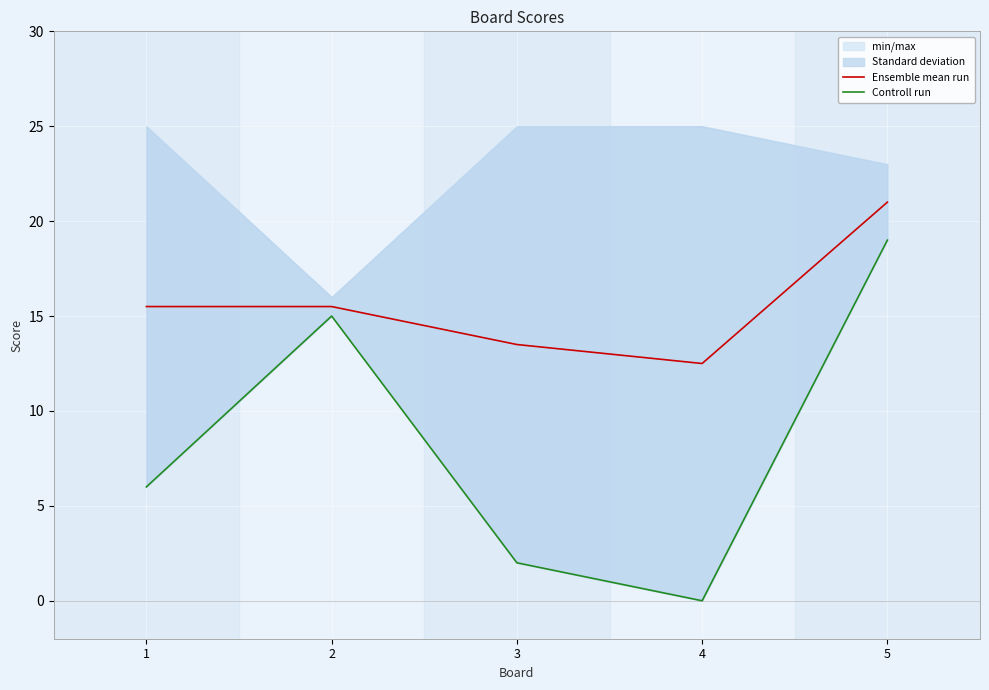

At which category is the sum across all series the highest?

5